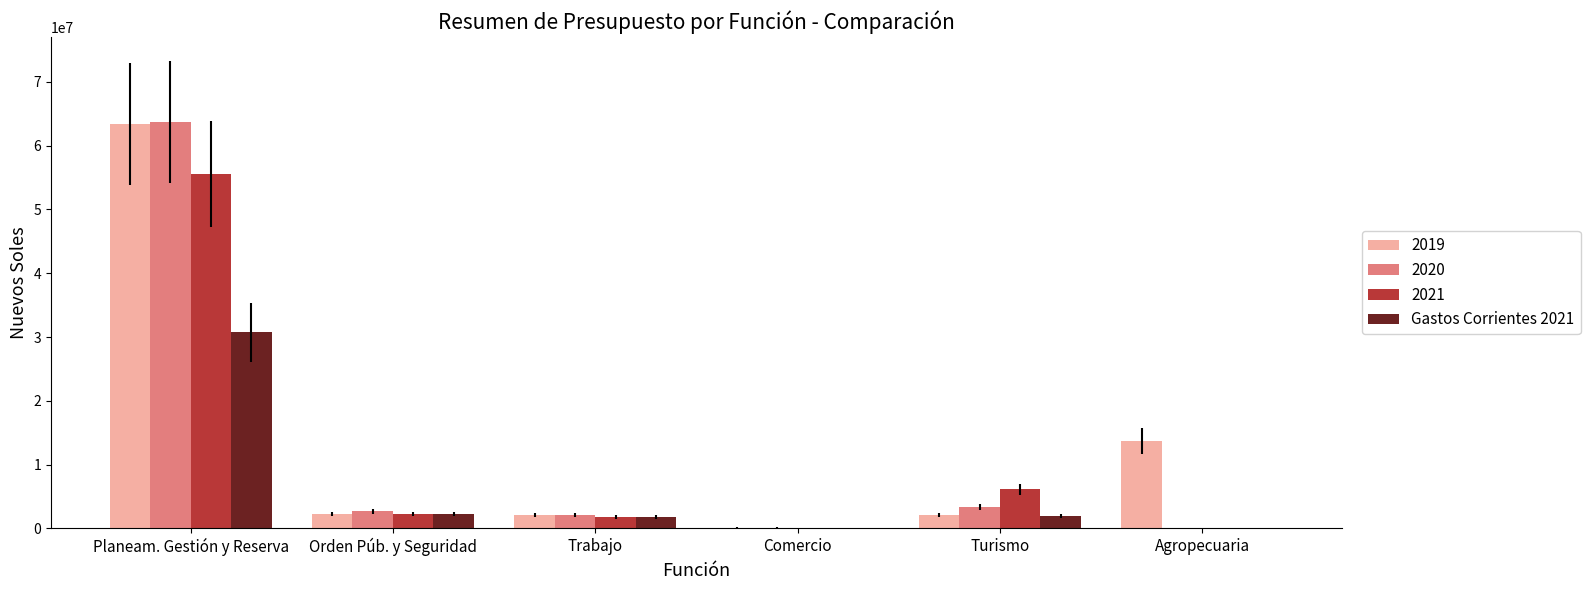

The 2020 series shows 2655361 at Orden Púb. y Seguridad. True or false?

True